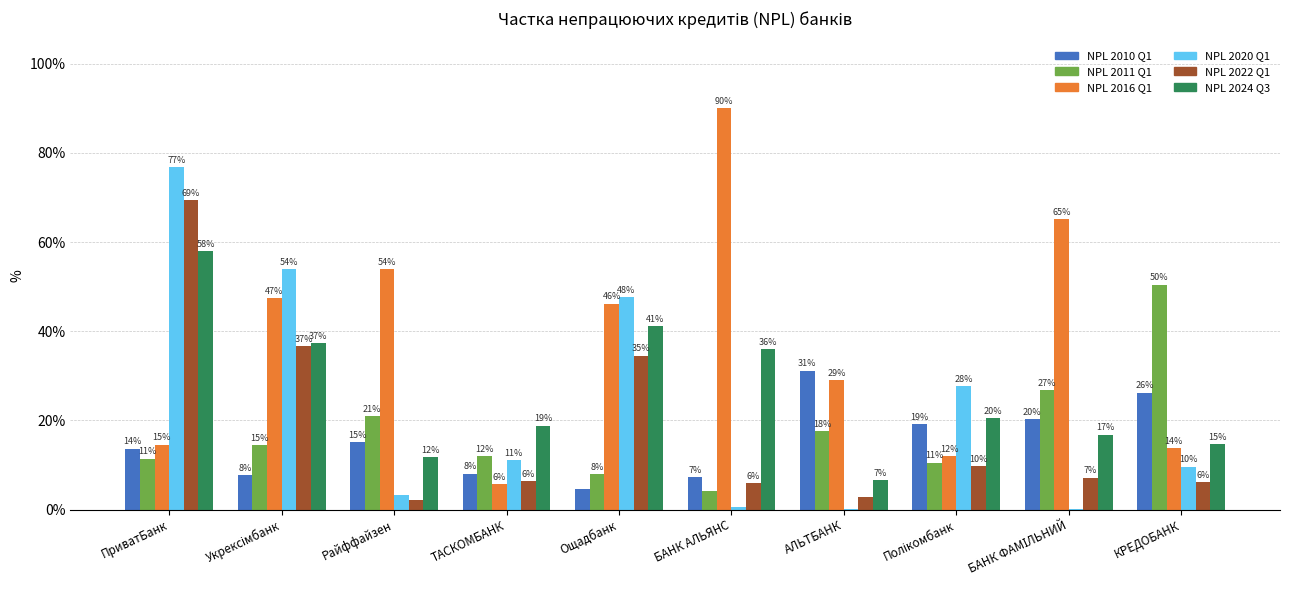

How many groups of bars are there?

10